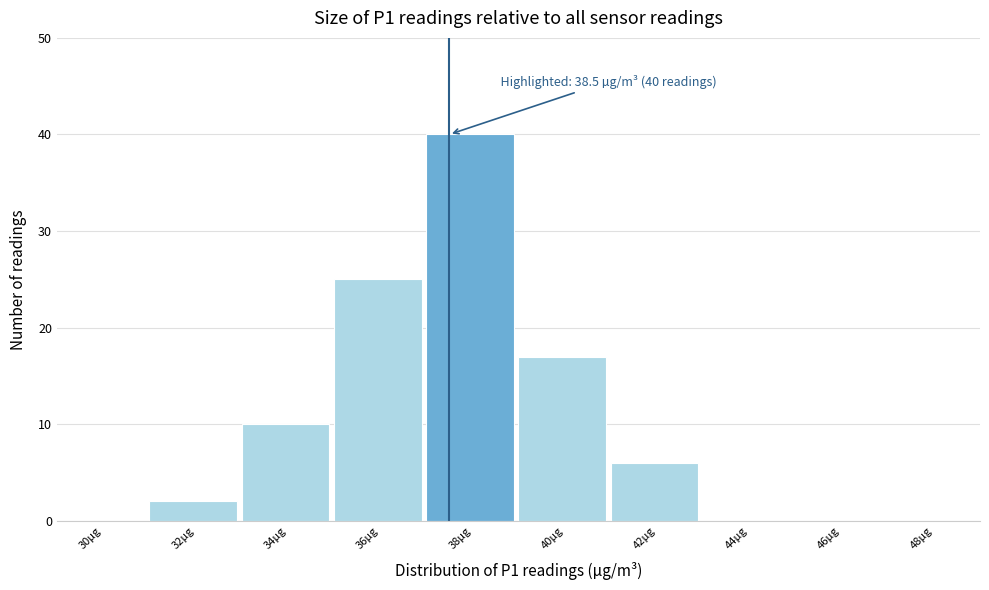

Reading left to right, extract all data points from this chart.

30µg=0	32µg=2	34µg=10	36µg=25	38µg=40	40µg=17	42µg=6	44µg=0	46µg=0	48µg=0